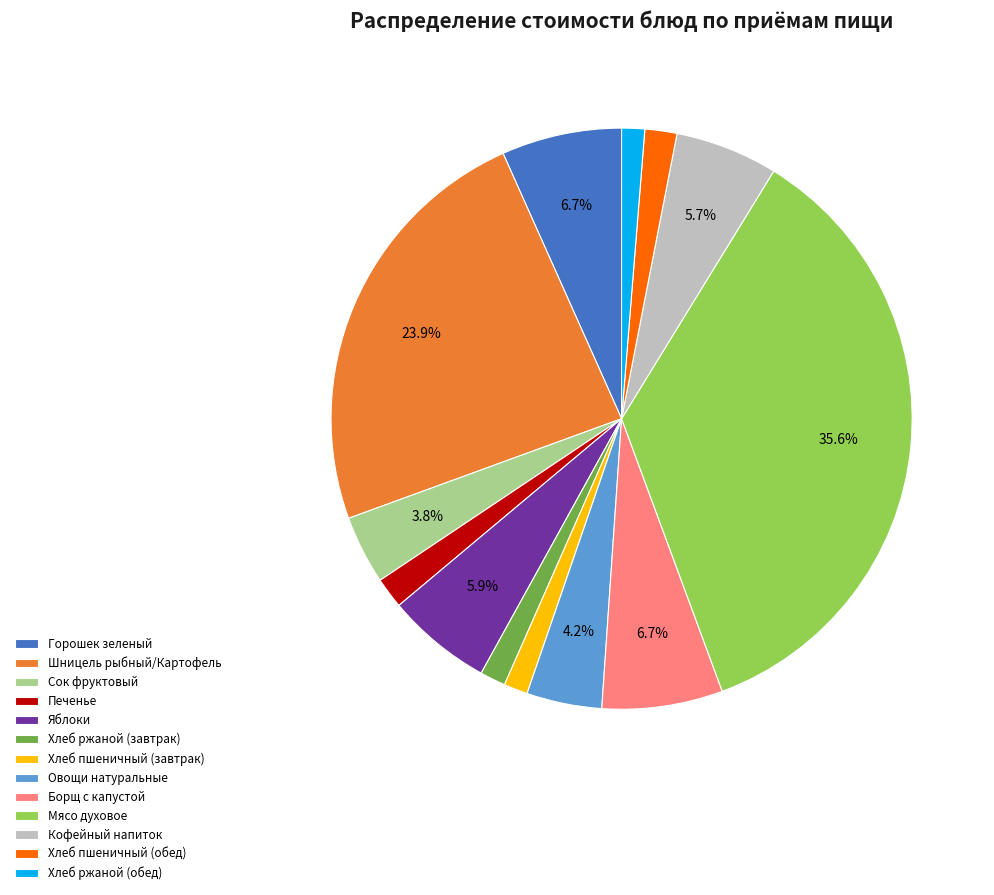

Which slice is the largest?

Мясо духовое